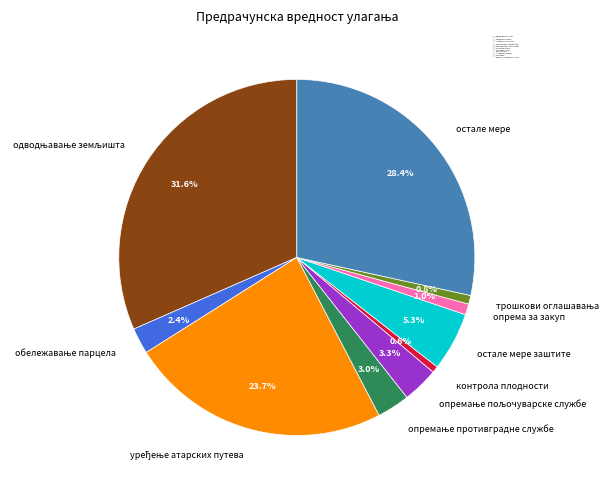

Is остале мере the majority of the pie?

No